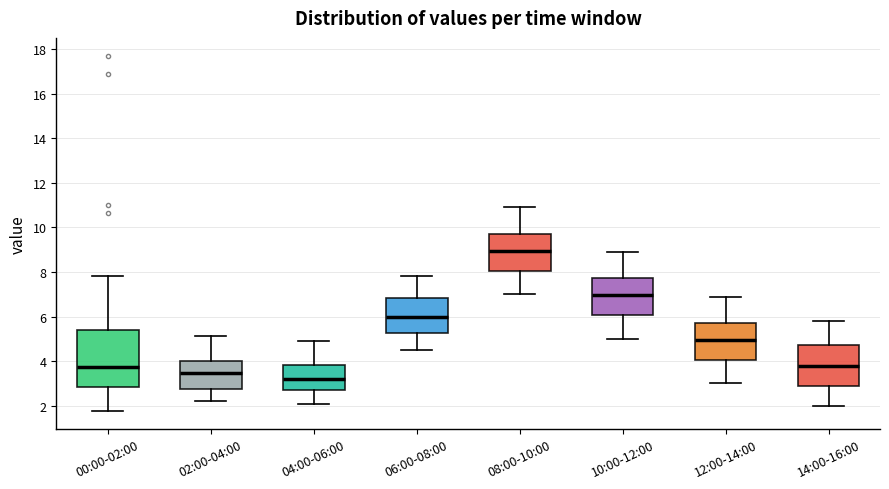

Reading left to right, transcribe this box plot: for each box, give where its median line is, the range the box spans, and where its two whiskers end, as read against the y-axis. The values are not printed on the chart, so give them approximately, as read against the axis.

00:00-02:00: median 3.8, box 2.8 to 5.4, whiskers 1.8 to 7.8
02:00-04:00: median 3.4, box 2.8 to 4.0, whiskers 2.2 to 5.2
04:00-06:00: median 3.2, box 2.8 to 3.8, whiskers 2.2 to 5.0
06:00-08:00: median 6.0, box 5.2 to 6.8, whiskers 4.6 to 7.8
08:00-10:00: median 9.0, box 8.0 to 9.8, whiskers 7.0 to 11.0
10:00-12:00: median 7.0, box 6.0 to 7.8, whiskers 5.0 to 9.0
12:00-14:00: median 5.0, box 4.0 to 5.8, whiskers 3.0 to 7.0
14:00-16:00: median 3.8, box 2.8 to 4.8, whiskers 2.0 to 5.8